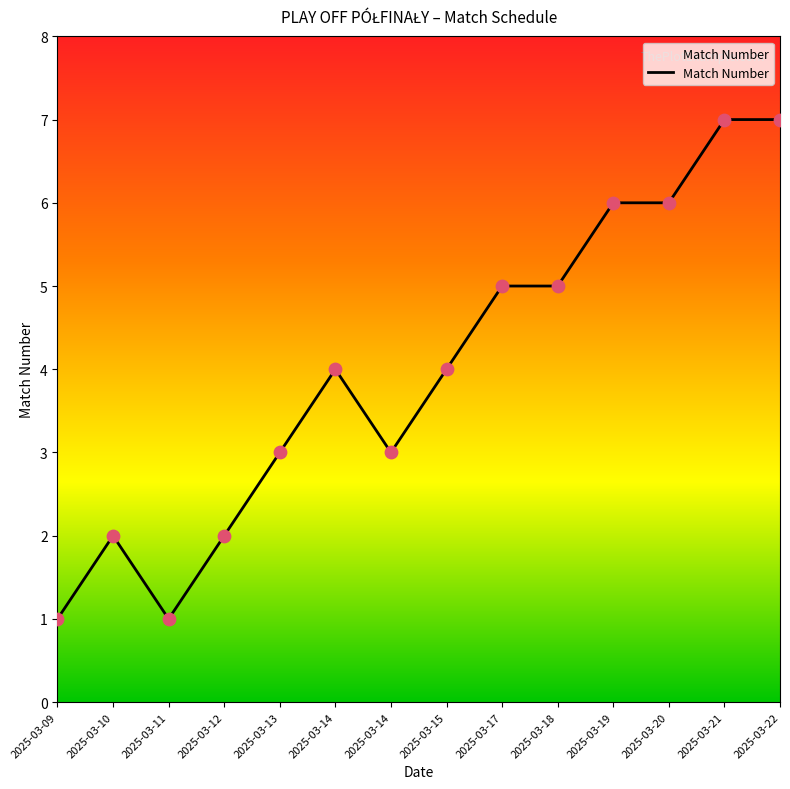

Is this an area chart (filled region under the line)?

Yes